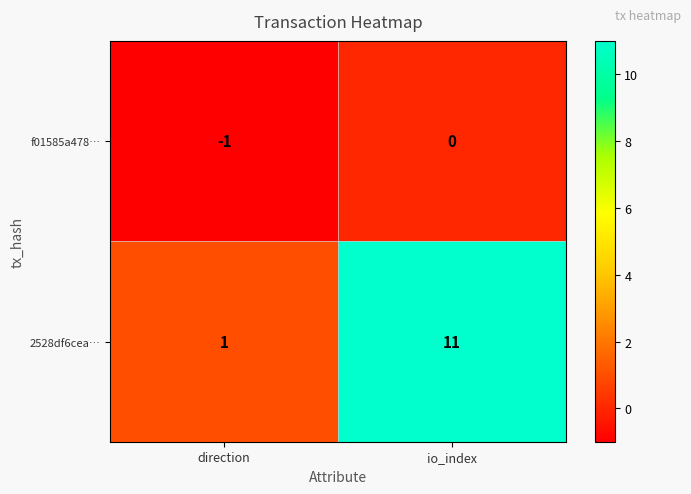

Between direction and io_index, which series saw the biggest shift?

2528df6cea…